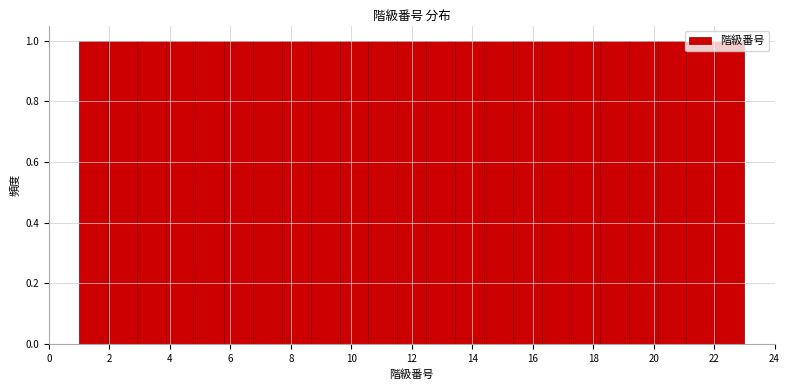

Reading left to right, list every bar in this chart as the range it spans on the x-axis followed by its height. Neither the bar edges nor the heights are printed on the chart, so give them approximately, as read against the axes.

1.0 to 2.0: 1
2.0 to 3.0: 1
3.0 to 3.8: 1
3.8 to 4.8: 1
4.8 to 5.8: 1
5.8 to 6.8: 1
6.8 to 7.6: 1
7.6 to 8.6: 1
8.6 to 9.6: 1
9.6 to 10.6: 1
10.6 to 11.6: 1
11.6 to 12.4: 1
12.4 to 13.4: 1
13.4 to 14.4: 1
14.4 to 15.4: 1
15.4 to 16.4: 1
16.4 to 17.2: 1
17.2 to 18.2: 1
18.2 to 19.2: 1
19.2 to 20.2: 1
20.2 to 21.0: 1
21.0 to 22.0: 1
22.0 to 23.0: 1